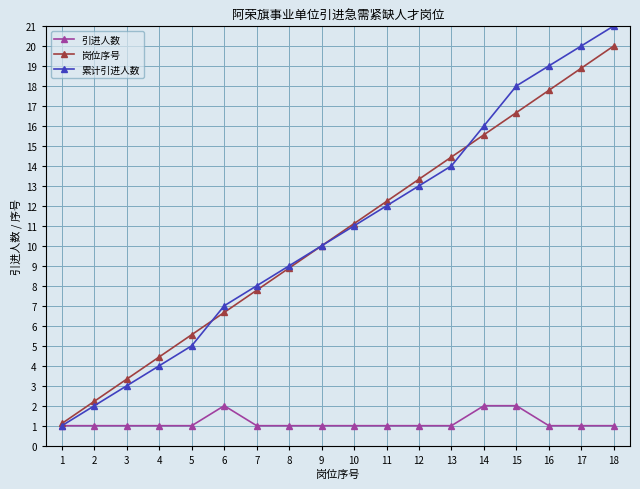

What is the value of the 累计引进人数 point at the 17th from the left?

20.0